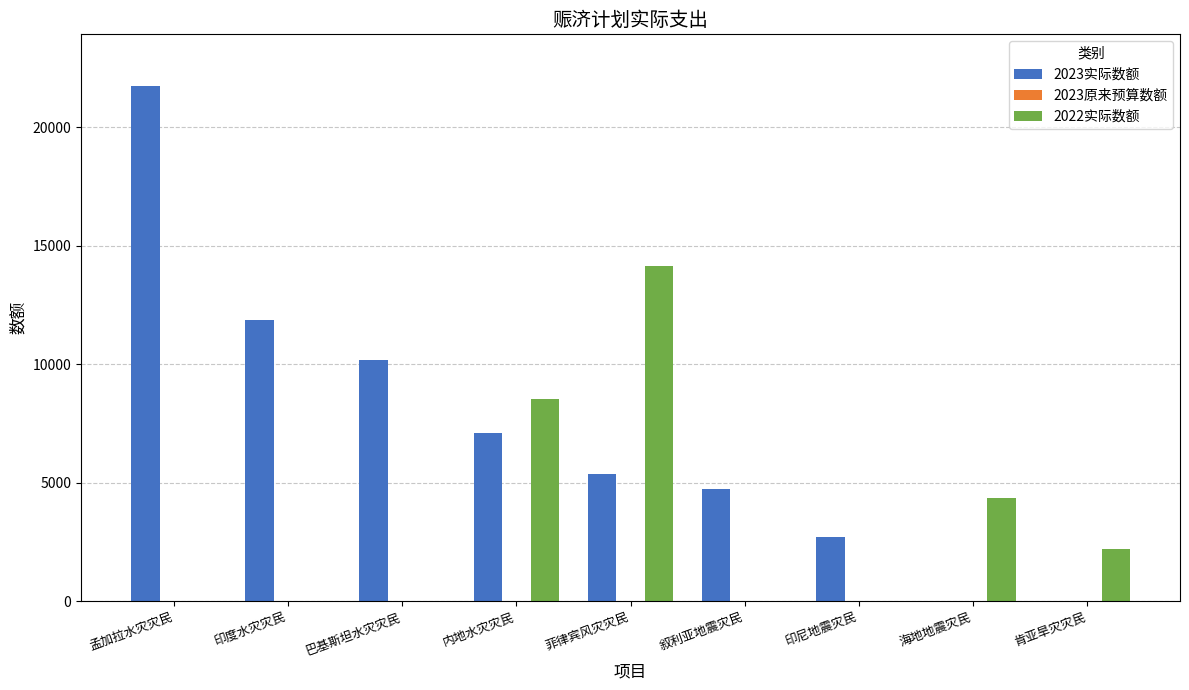

Which series changed the most between 菲律宾风灾灾民 and 肯亚旱灾灾民?

2022实际数额